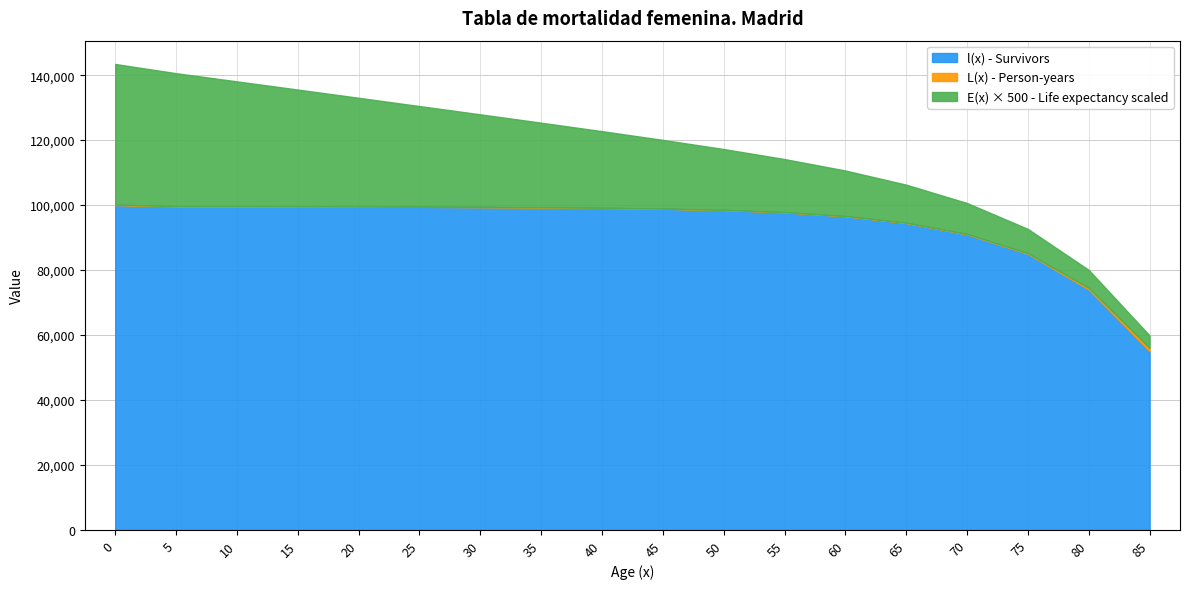

What is the value of the E(x) point at the 17th from the left?

11.1